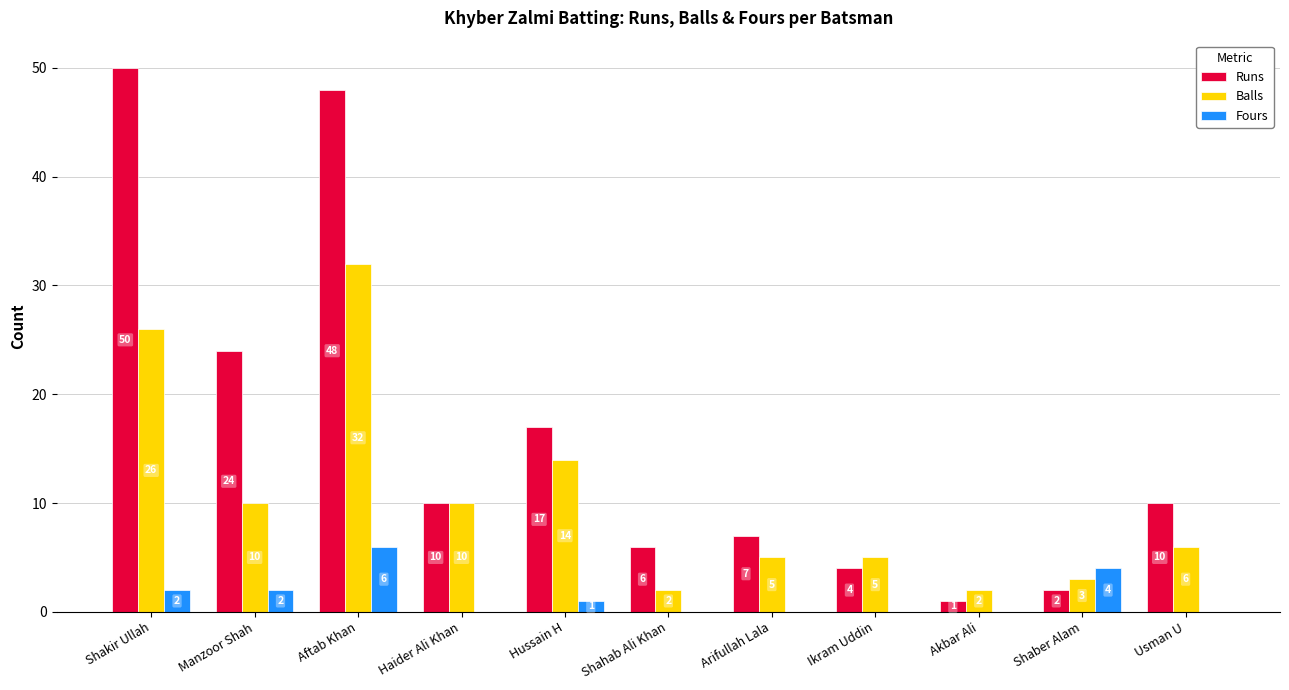

Which category has the highest value in the Fours series?

Aftab Khan